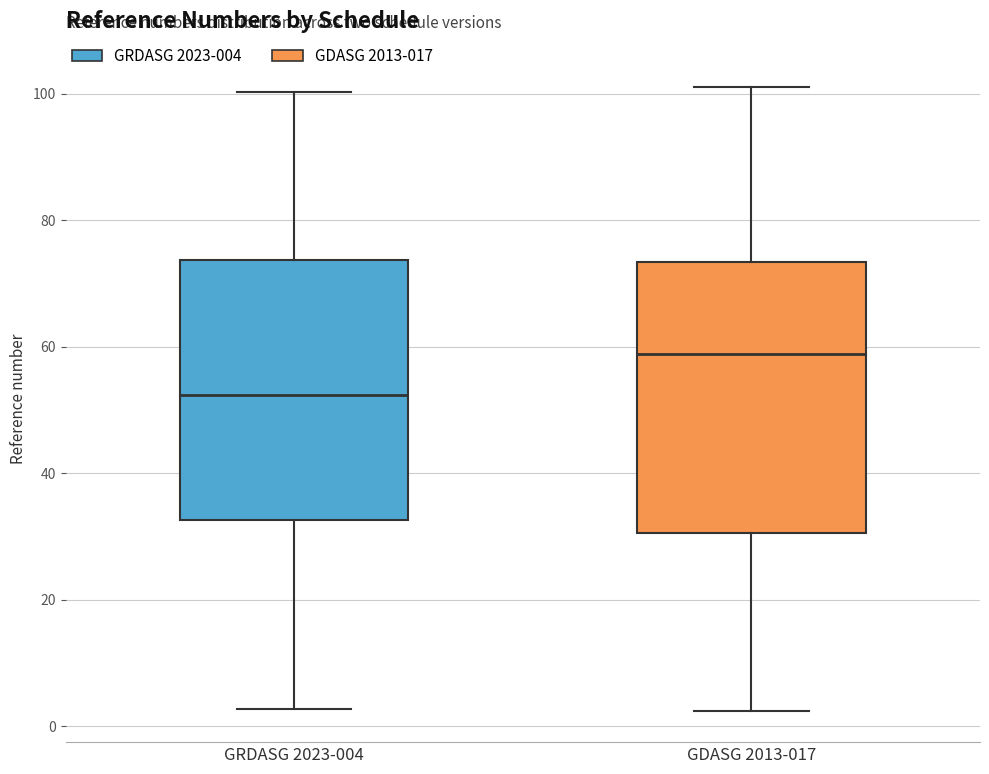

Reading left to right, transcribe this box plot: for each box, give where its median line is, the range the box spans, and where its two whiskers end, as read against the y-axis. The values are not printed on the chart, so give them approximately, as read against the axis.

GRDASG 2023-004: median 52, box 32 to 74, whiskers 2 to 100
GDASG 2013-017: median 58, box 30 to 74, whiskers 2 to 102